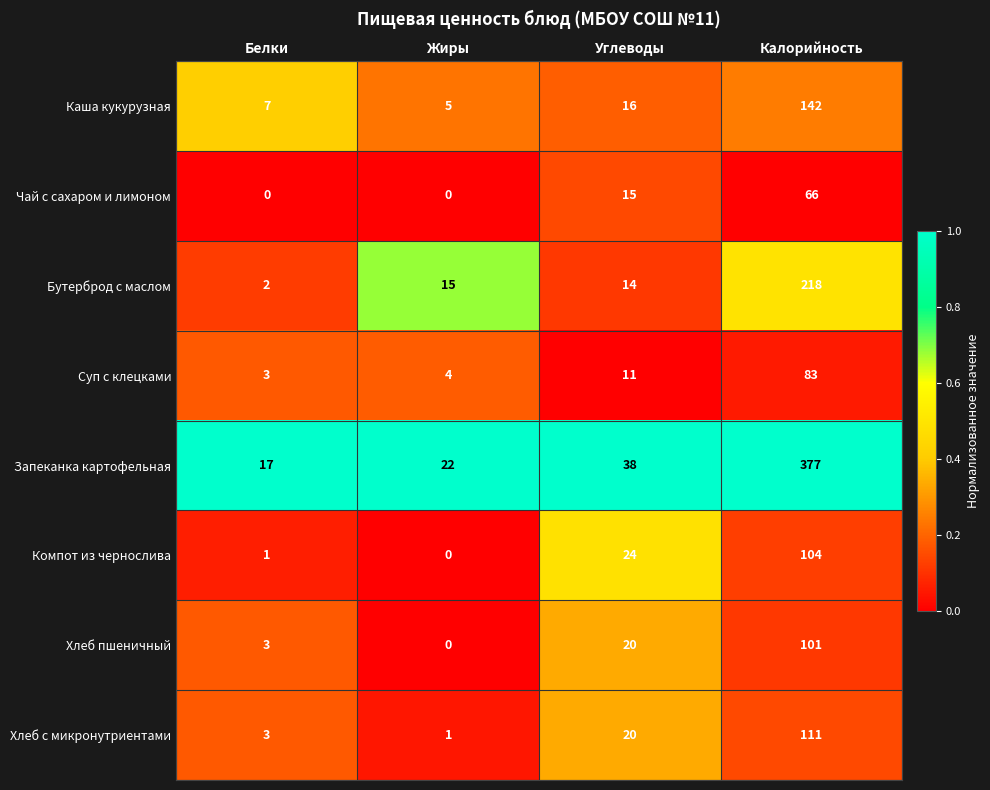

What is the total value across all series at Жиры?

47